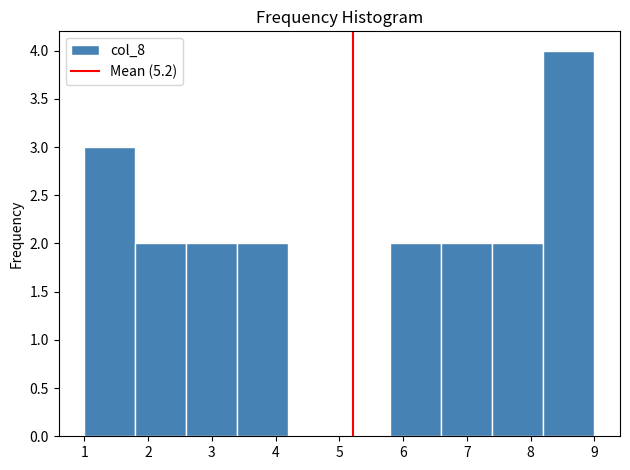

Over which range of the x-axis is the bar tallest?

8.2 to 9.0